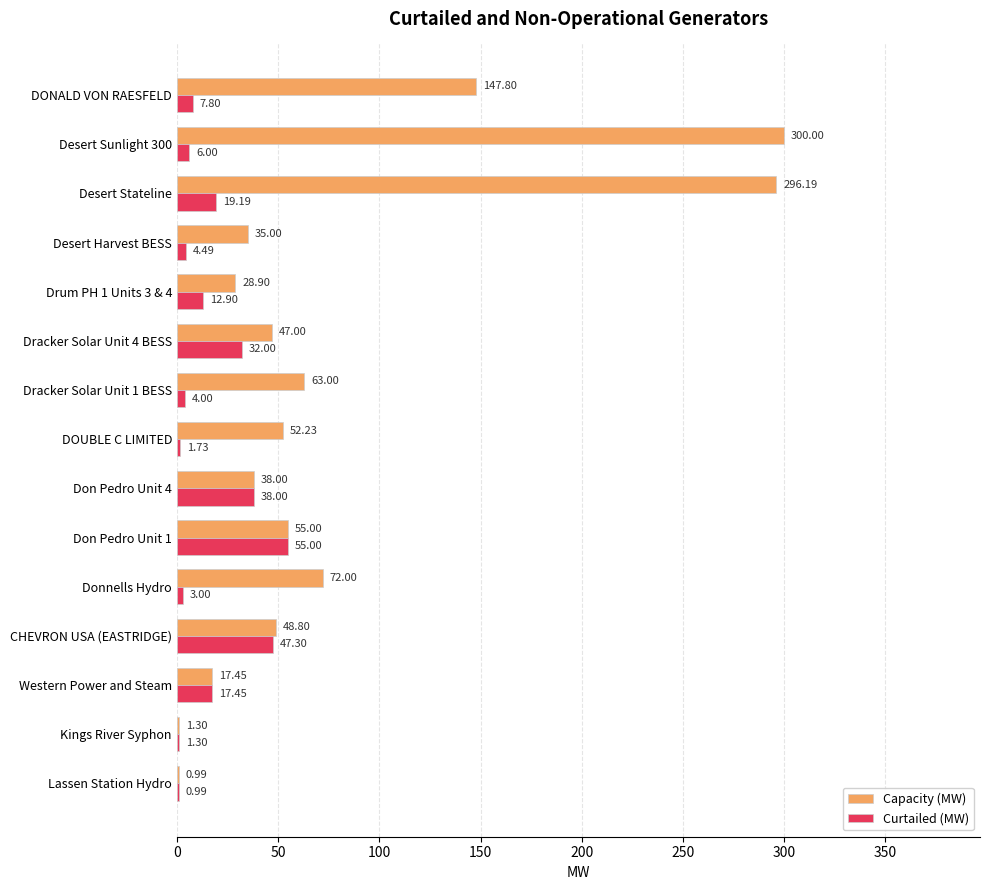

Between Donnells Hydro and DONALD VON RAESFELD, which series saw the biggest shift?

Capacity (MW)